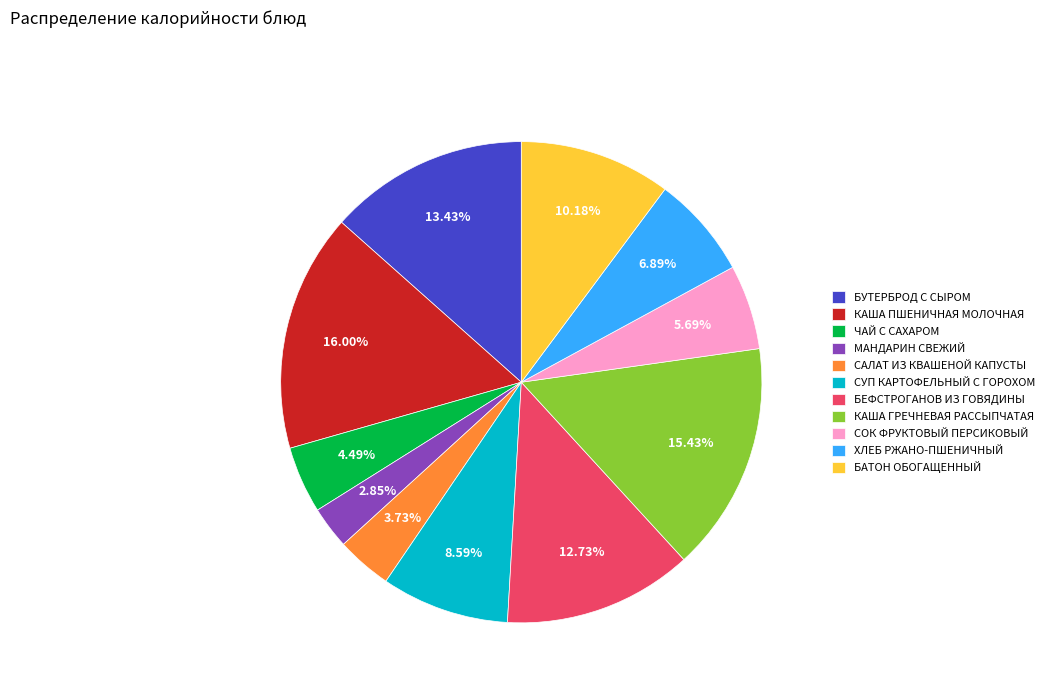

Rank the categories by value from highest to lowest.

КАША ПШЕНИЧНАЯ МОЛОЧНАЯ, КАША ГРЕЧНЕВАЯ РАССЫПЧАТАЯ, БУТЕРБРОД С СЫРОМ, БЕФСТРОГАНОВ ИЗ ГОВЯДИНЫ, БАТОН ОБОГАЩЕННЫЙ, СУП КАРТОФЕЛЬНЫЙ С ГОРОХОМ, ХЛЕБ РЖАНО-ПШЕНИЧНЫЙ, СОК ФРУКТОВЫЙ ПЕРСИКОВЫЙ, ЧАЙ С САХАРОМ, САЛАТ ИЗ КВАШЕНОЙ КАПУСТЫ, МАНДАРИН СВЕЖИЙ